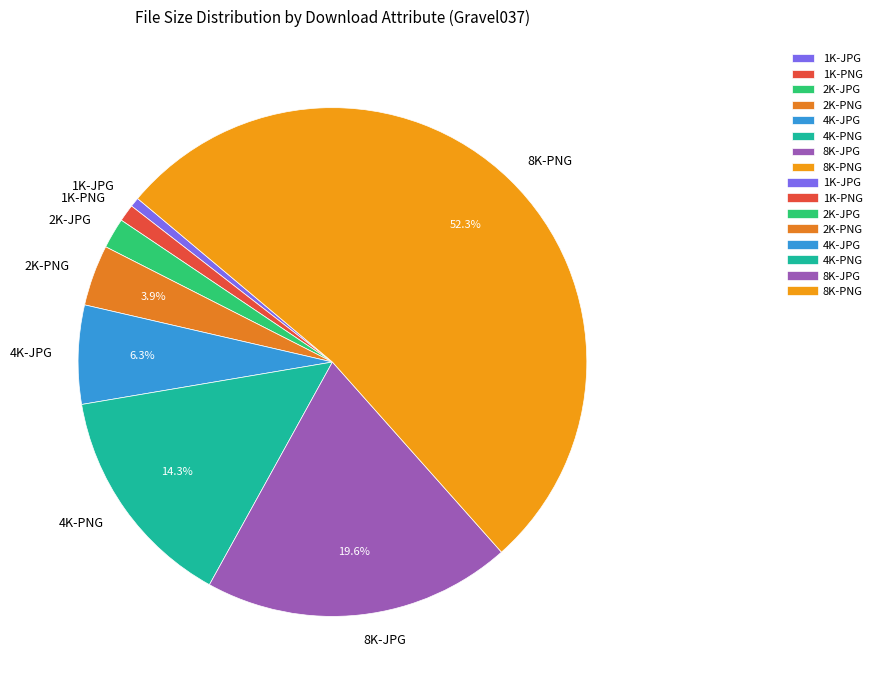

Which has a higher value, 2K-PNG or 2K-JPG?

2K-PNG